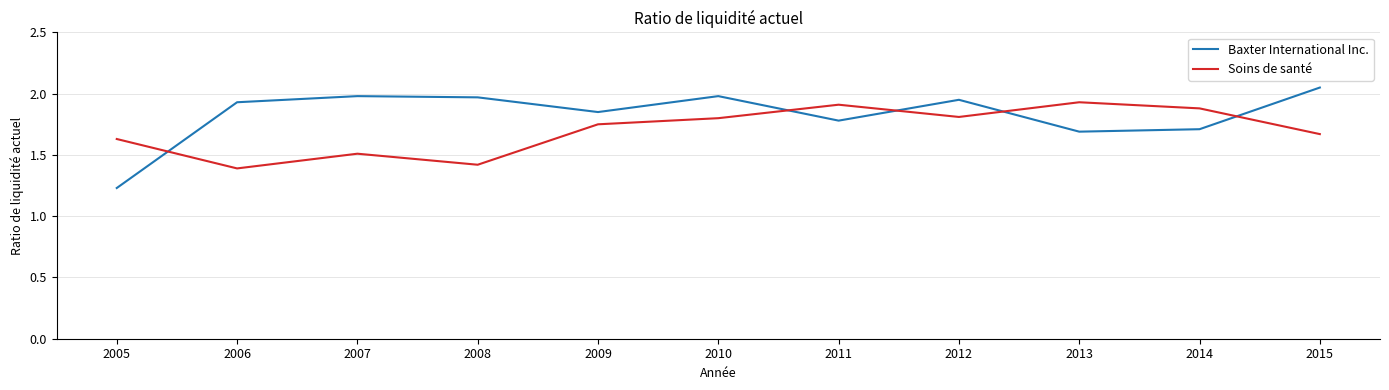

True or false: Soins de santé has more than 0 interior local peaks.

True